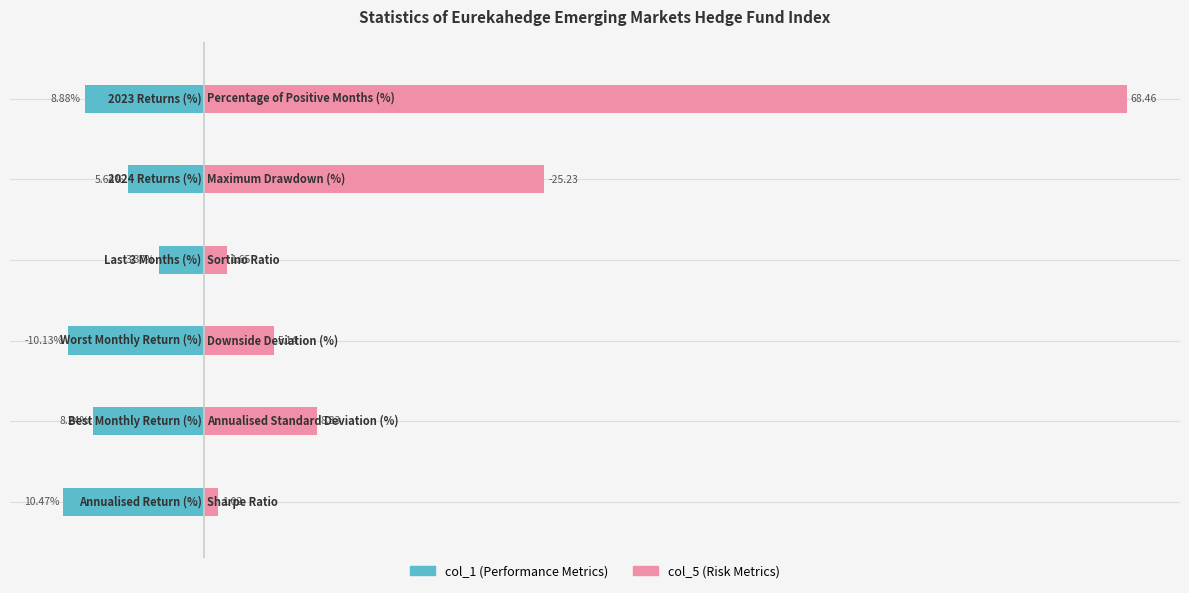

What is the maximum value shown in the chart?

68.5